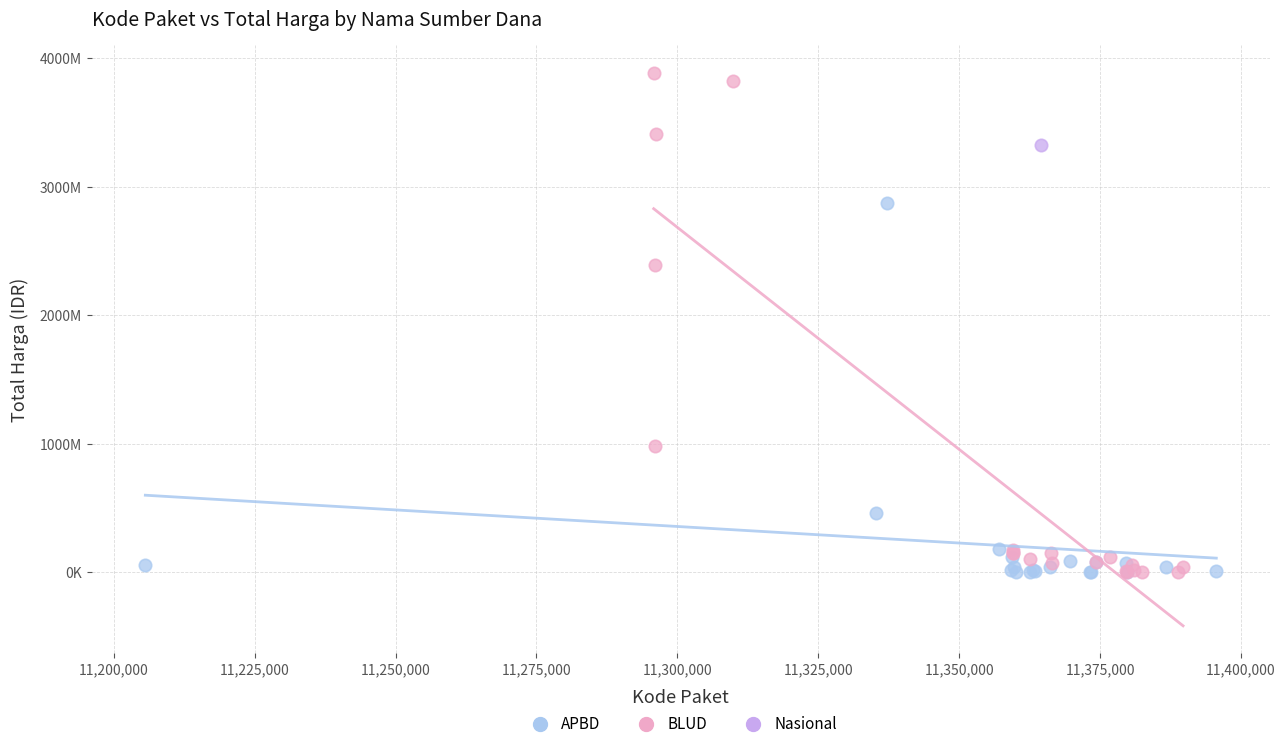

What are all the series names shown in the legend?

APBD, BLUD, Nasional